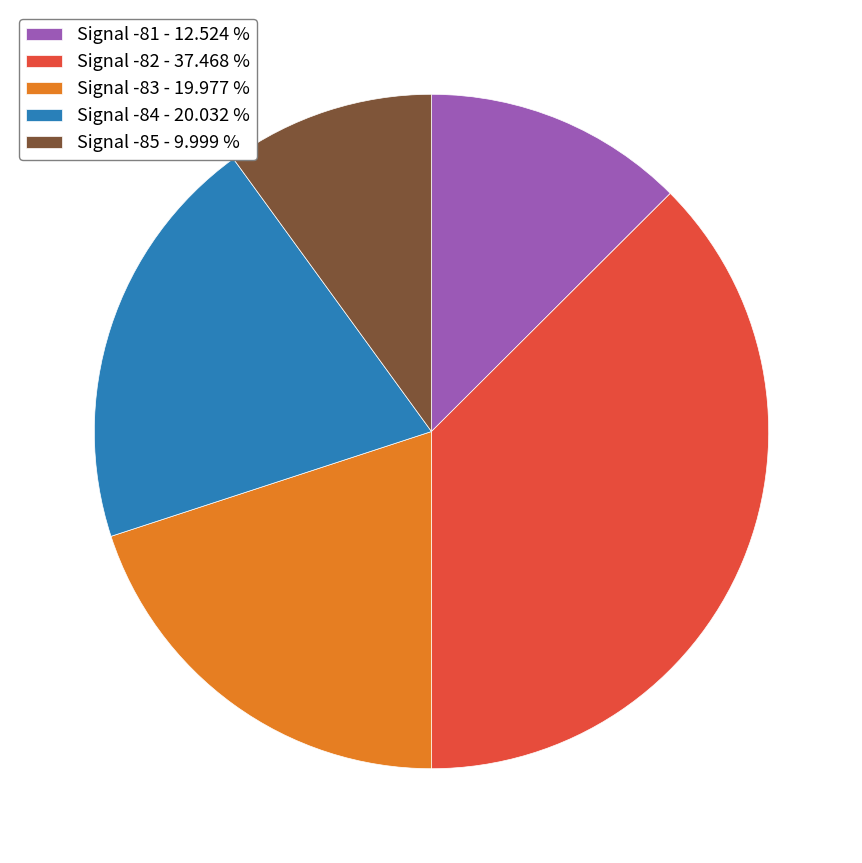

What is the smallest slice in the pie chart?

Signal -85 - 9.999 %